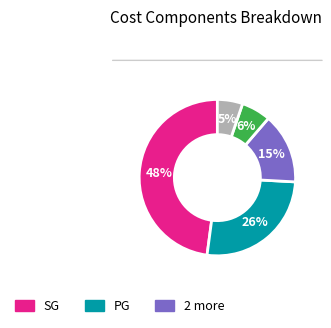

To the nearest percent, what is the average slice percentage?

20%